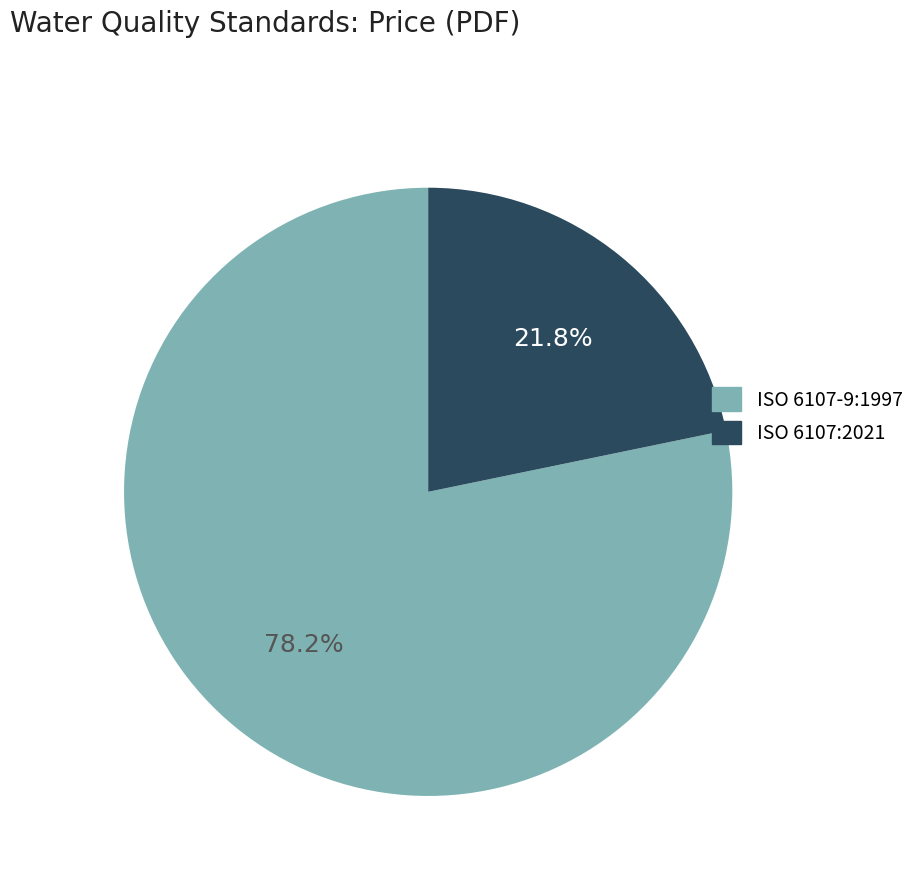

Rank the categories by value from lowest to highest.

ISO 6107:2021, ISO 6107-9:1997